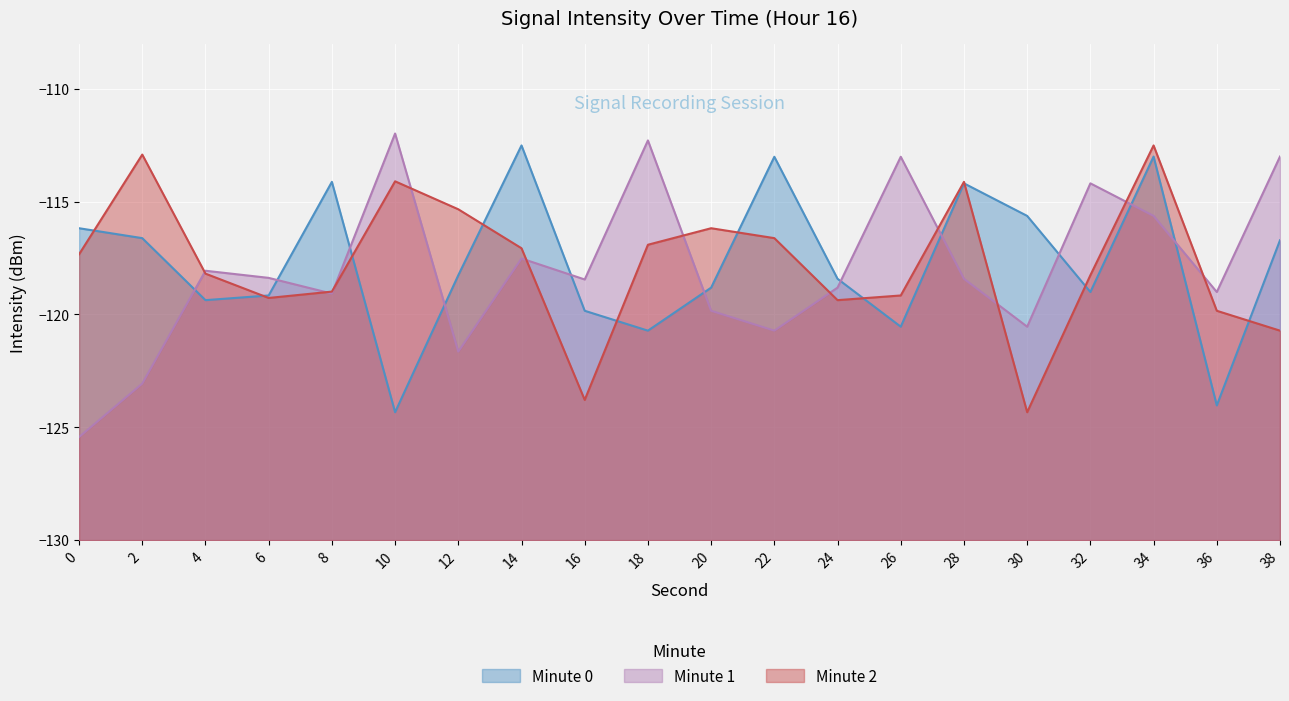

At which label does Minute 2 reach its peak?

34